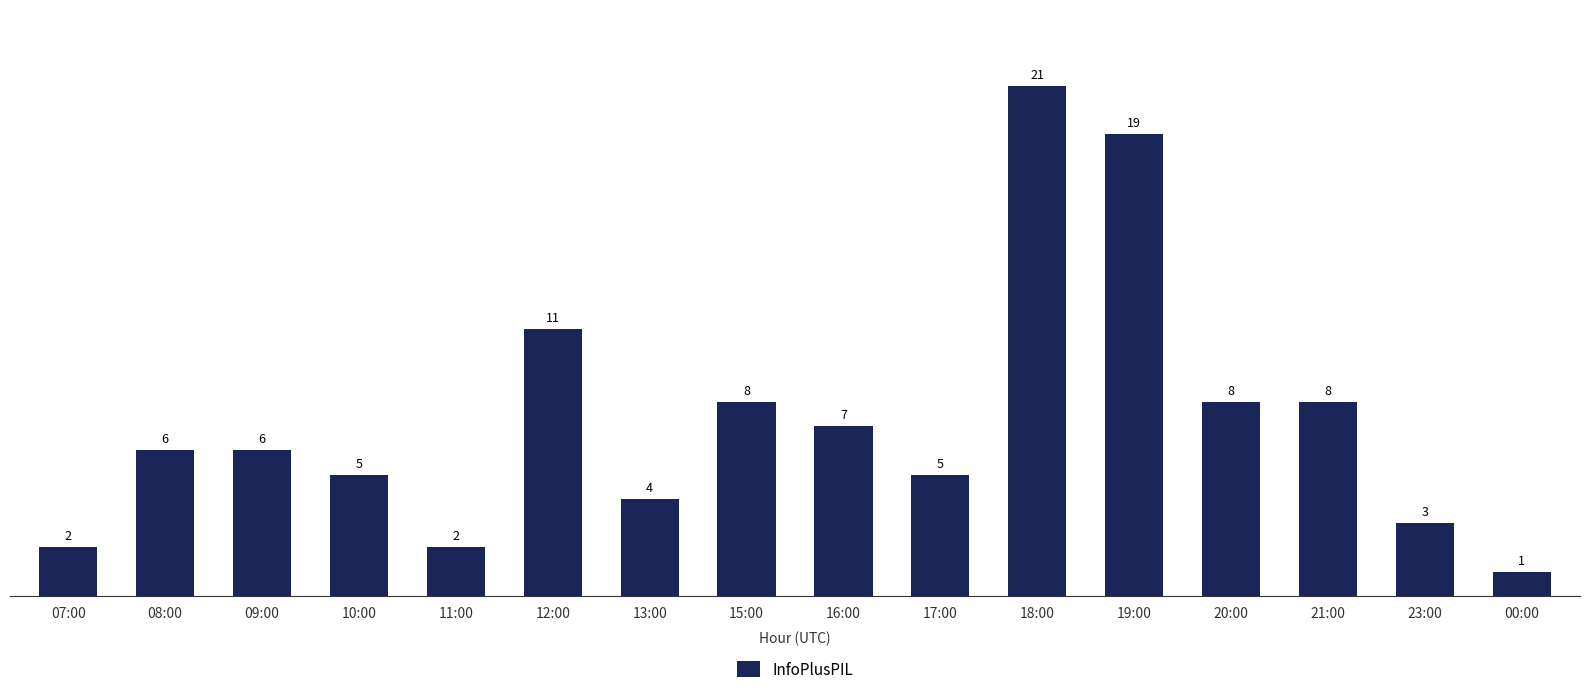

What is the greatest value displayed?

21